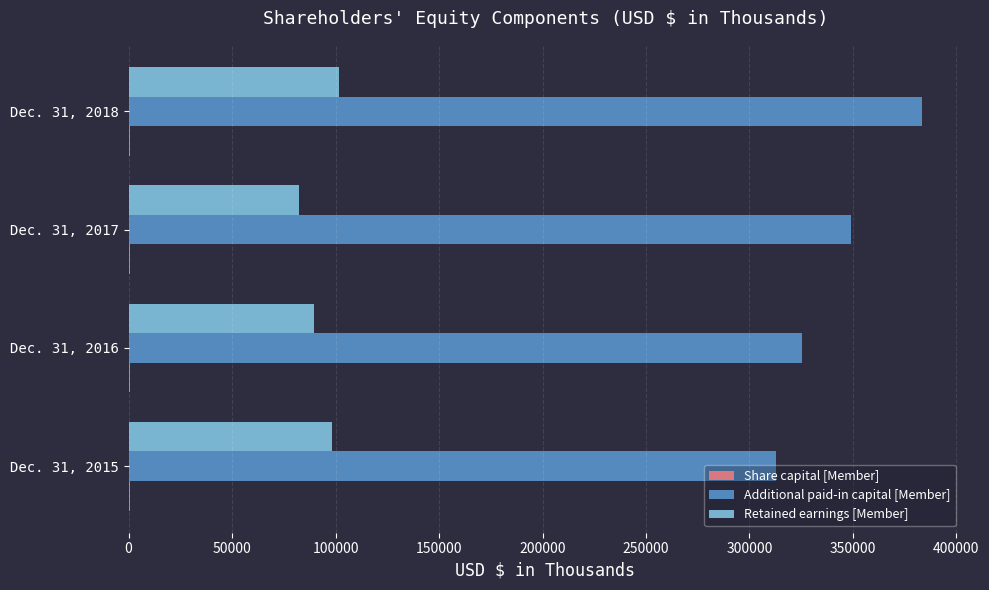

The value of Retained earnings [Member] at Dec. 31, 2017 is 51130. True or false?

False